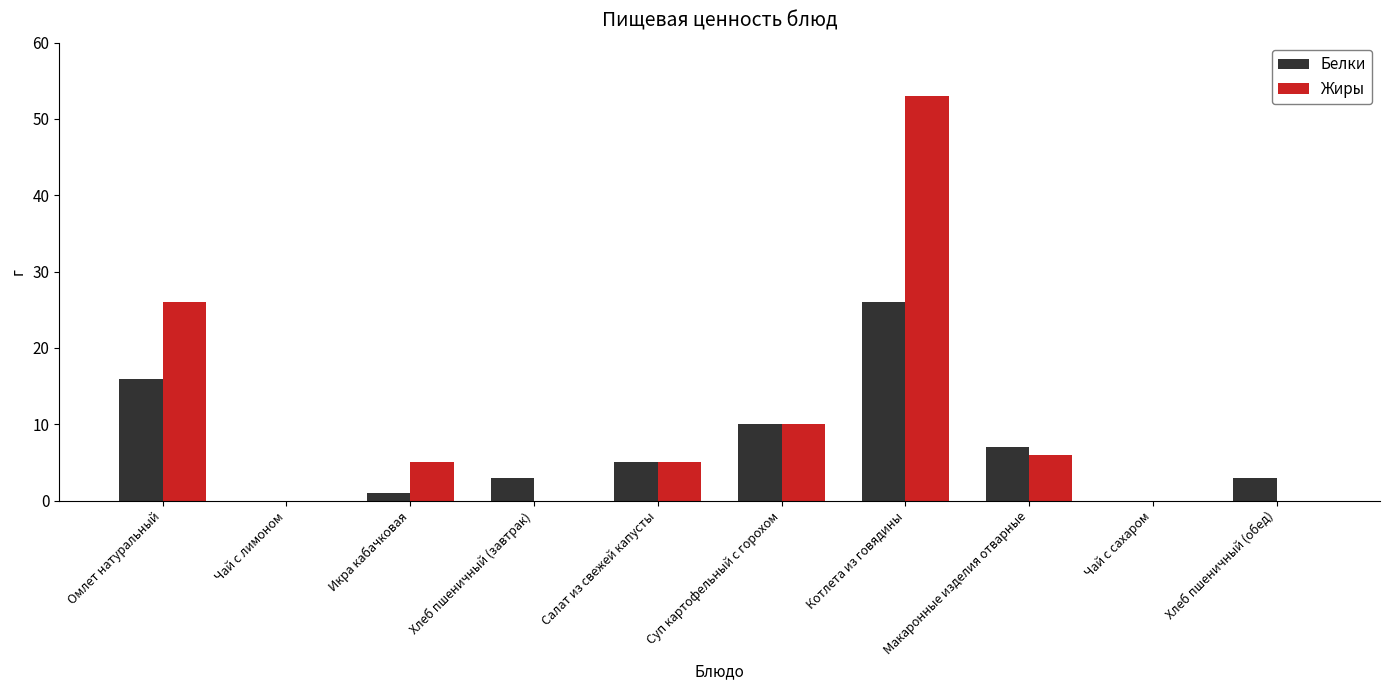

How many categories are shown in the chart?

10